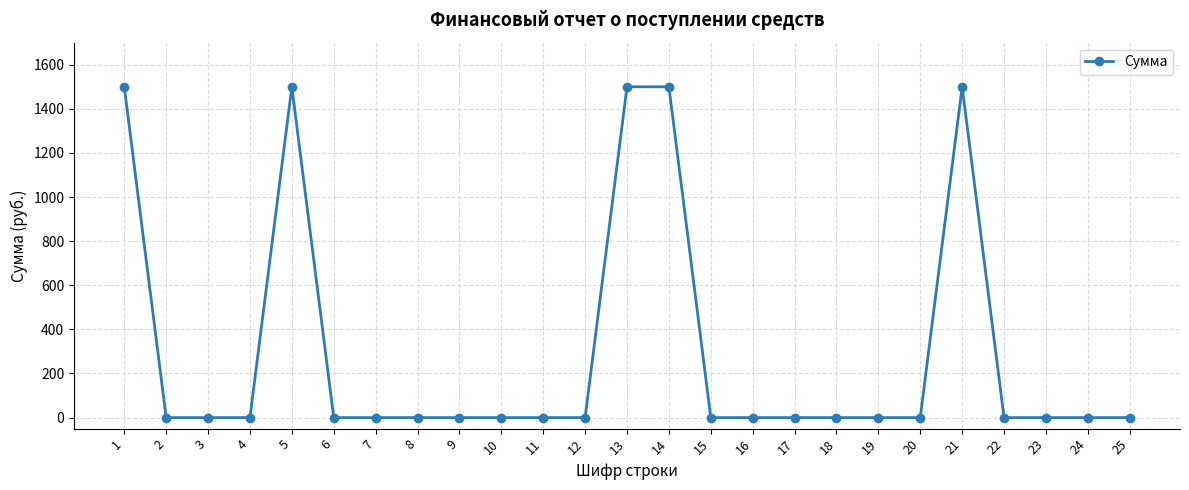

The value at 19 is -1003. True or false?

False